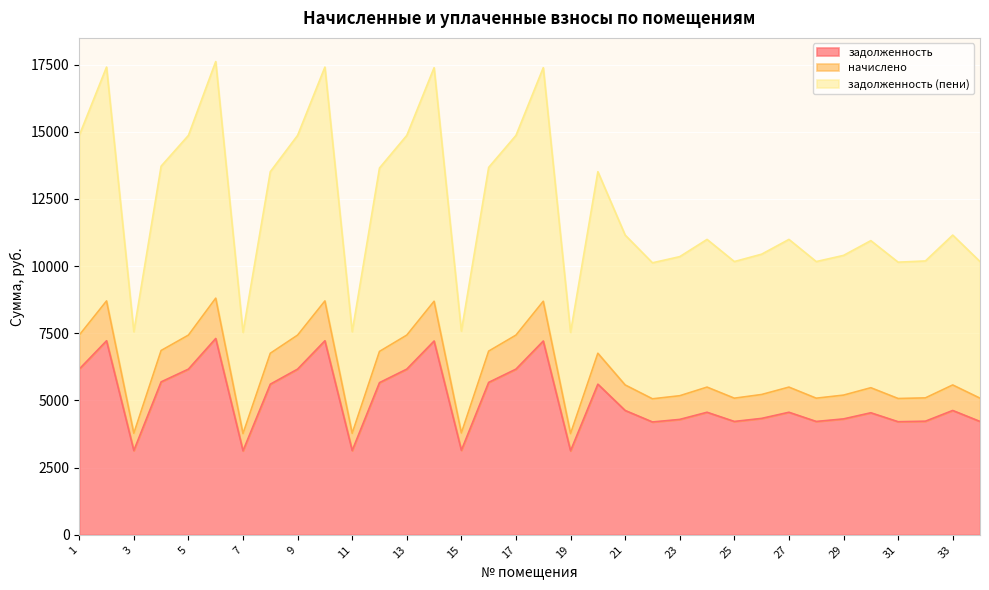

What is the spread (max minus min) of values at 14?

10171.3